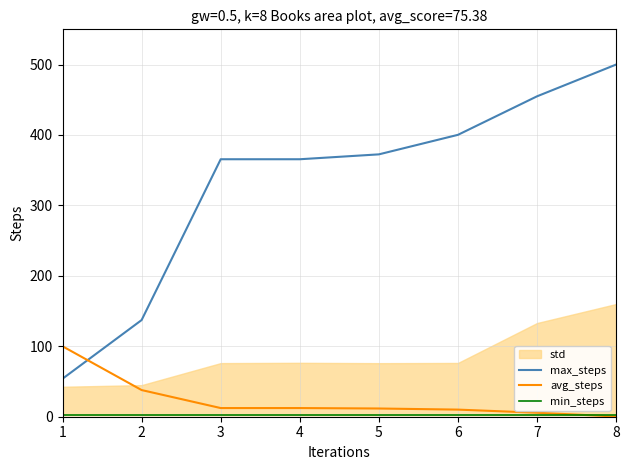

Which category has the highest value across all series?

8